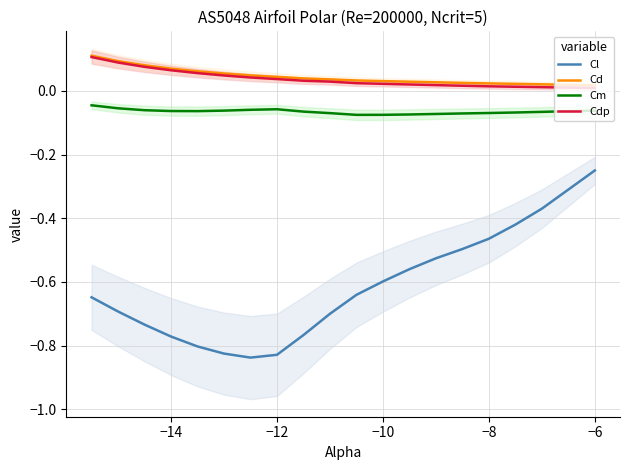

What is the difference between the maximum and minimum values in the Cl series?

0.6